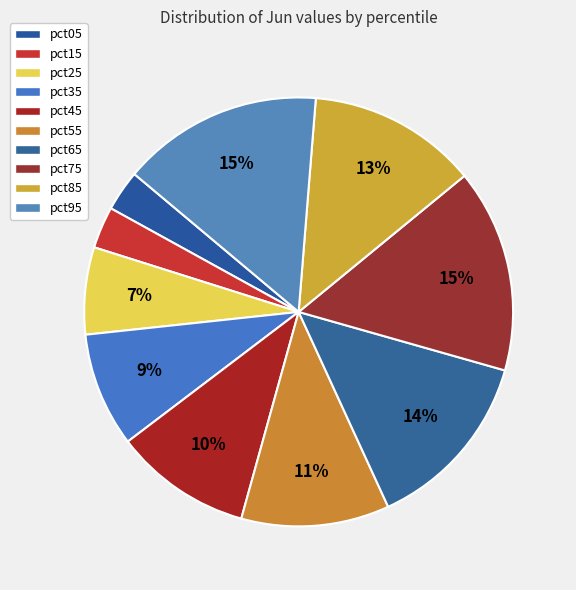

Count the number of slices in the pie.

10